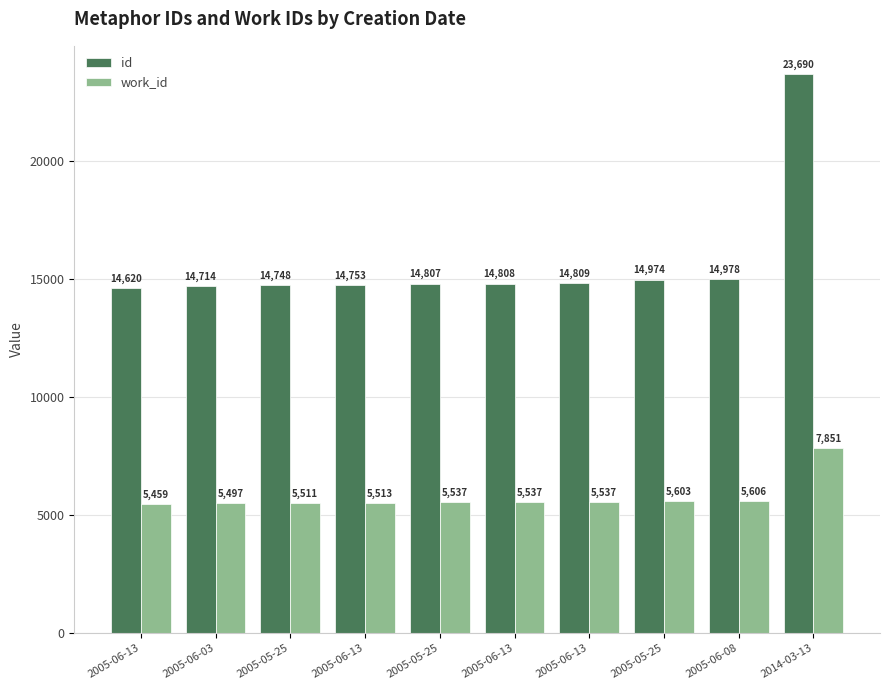

What is the total value across all series at 2005-06-13?

20079